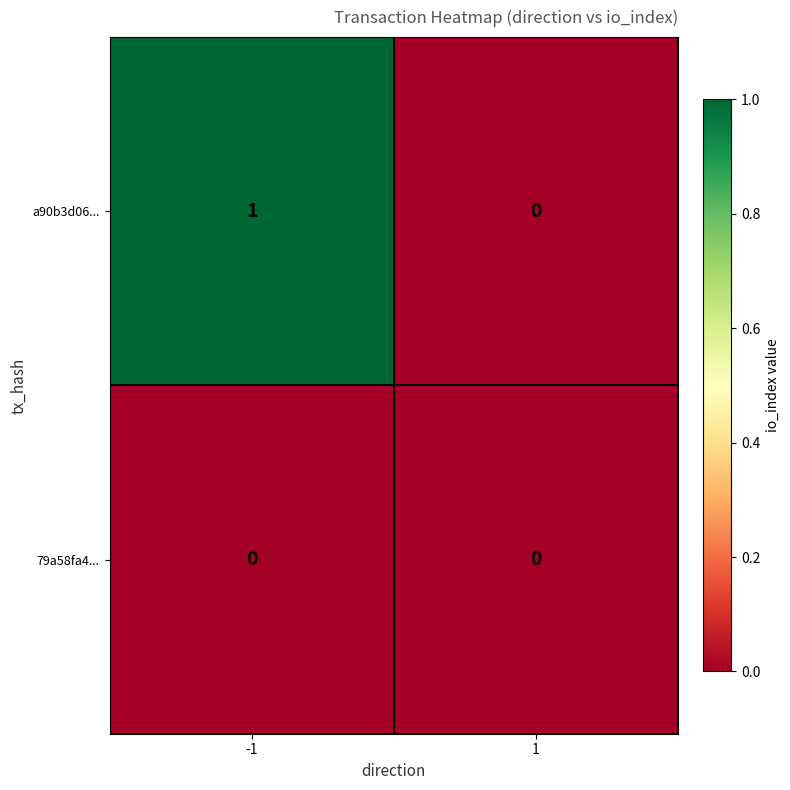

True or false: a90b3d06... has a value of 1 at 1.

False